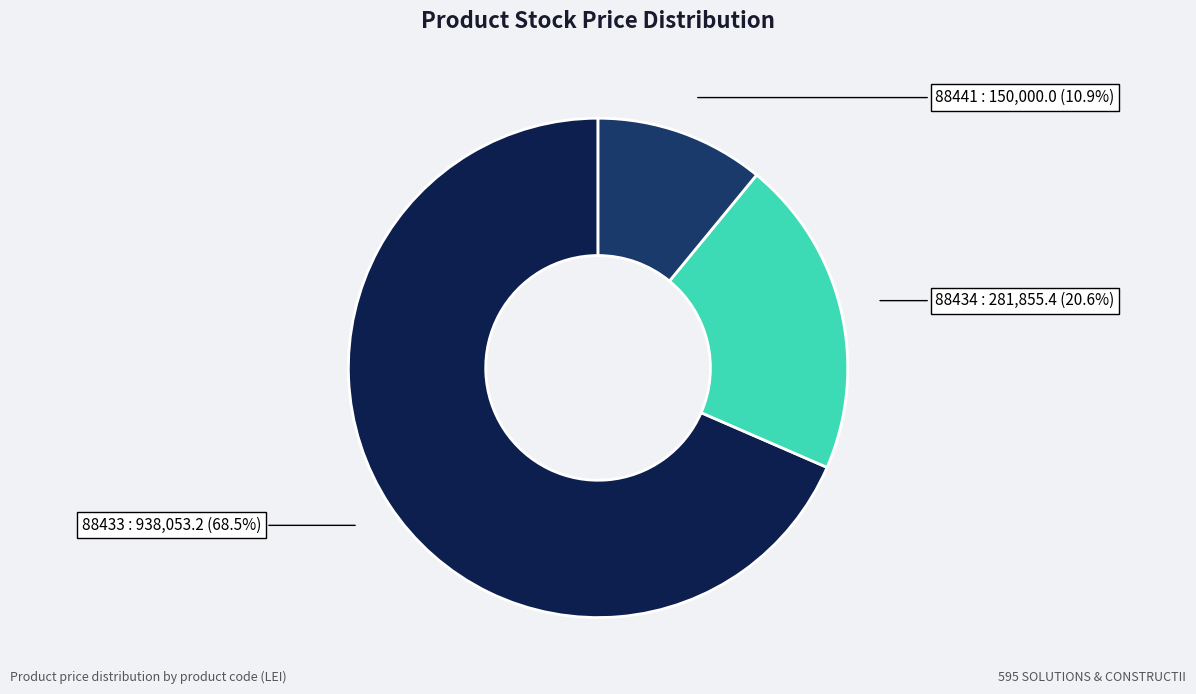

Is there a majority slice in this chart?

Yes